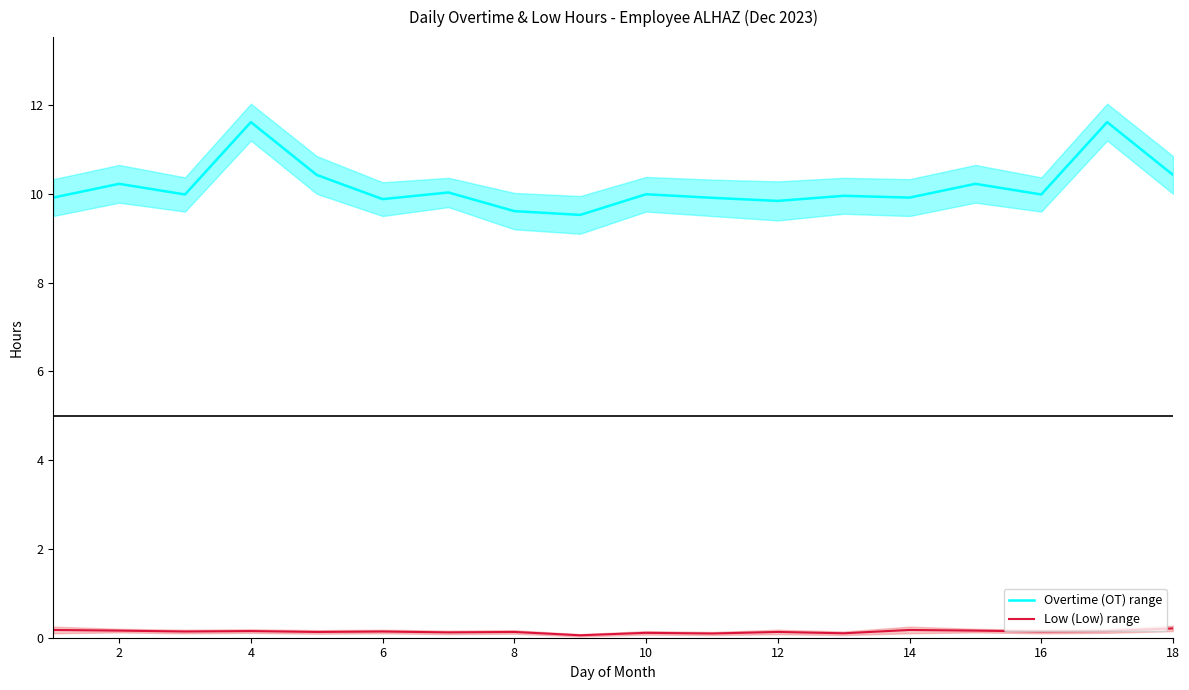

What is the sum of all Overtime (OT) range values?

183.1